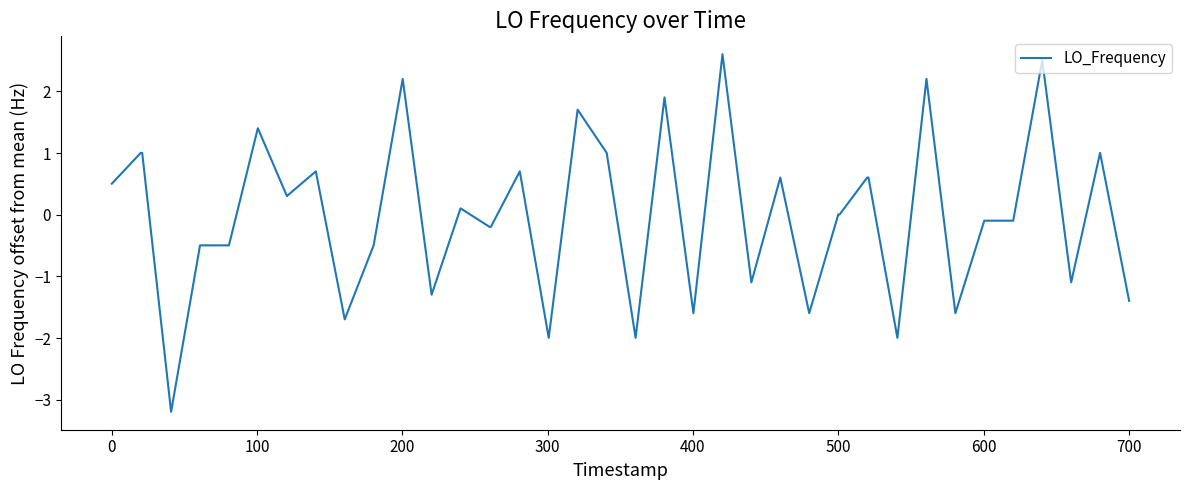

What is the minimum value shown in the chart?

-3.2